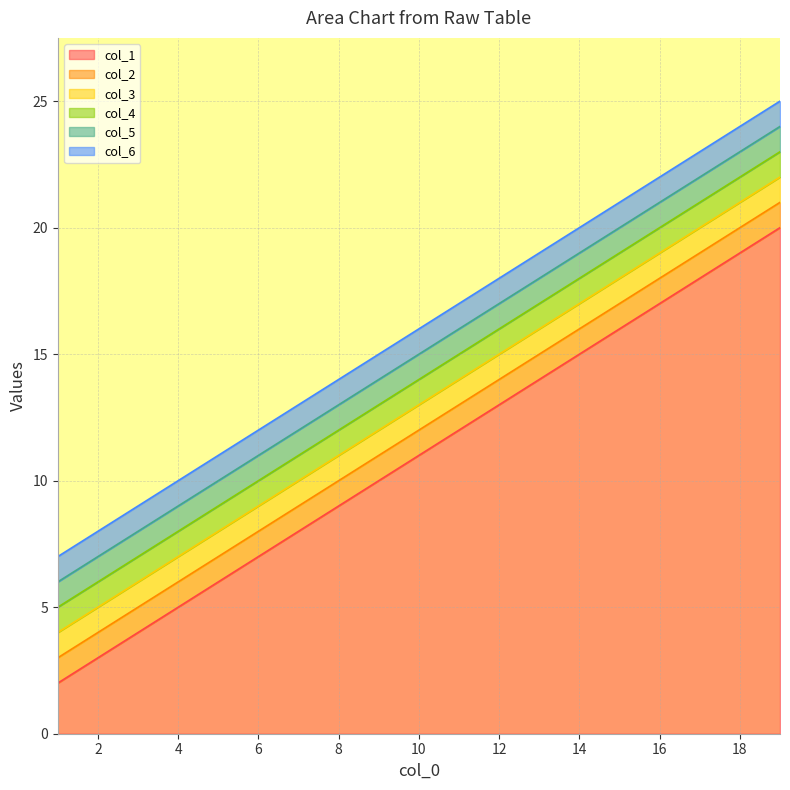

How many values in the col_3 series exceed 13?

9